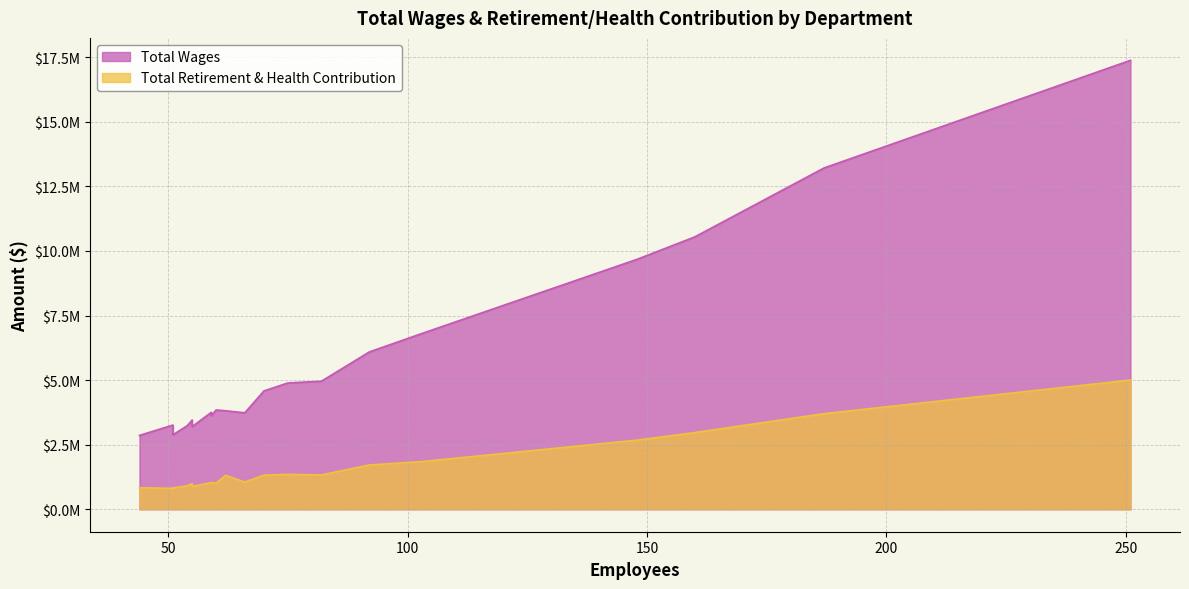

Which series has the widest spread of values?

Total Wages